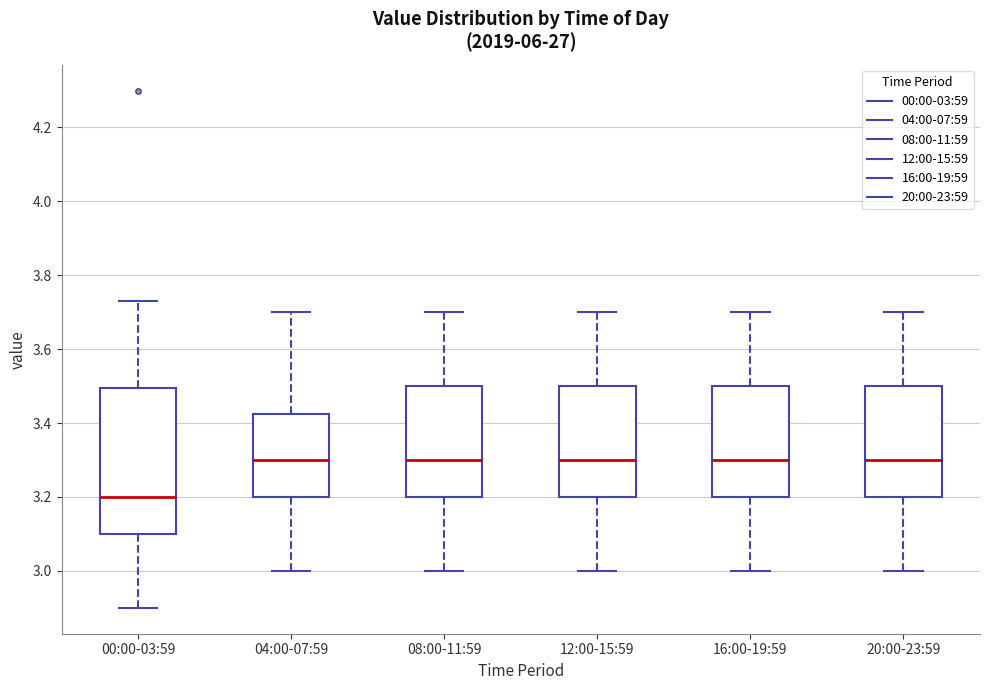

Reading left to right, transcribe this box plot: for each box, give where its median line is, the range the box spans, and where its two whiskers end, as read against the y-axis. The values are not printed on the chart, so give them approximately, as read against the axis.

00:00-03:59: median 3.20, box 3.10 to 3.50, whiskers 2.90 to 3.74
04:00-07:59: median 3.30, box 3.20 to 3.42, whiskers 3.00 to 3.70
08:00-11:59: median 3.30, box 3.20 to 3.50, whiskers 3.00 to 3.70
12:00-15:59: median 3.30, box 3.20 to 3.50, whiskers 3.00 to 3.70
16:00-19:59: median 3.30, box 3.20 to 3.50, whiskers 3.00 to 3.70
20:00-23:59: median 3.30, box 3.20 to 3.50, whiskers 3.00 to 3.70